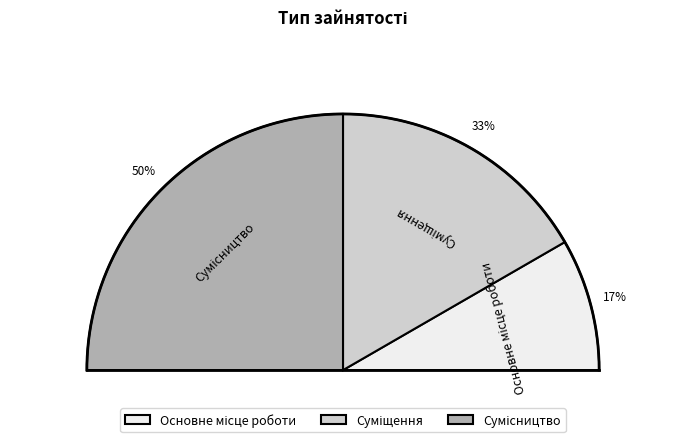

What is the largest slice in the pie chart?

Сумісництво